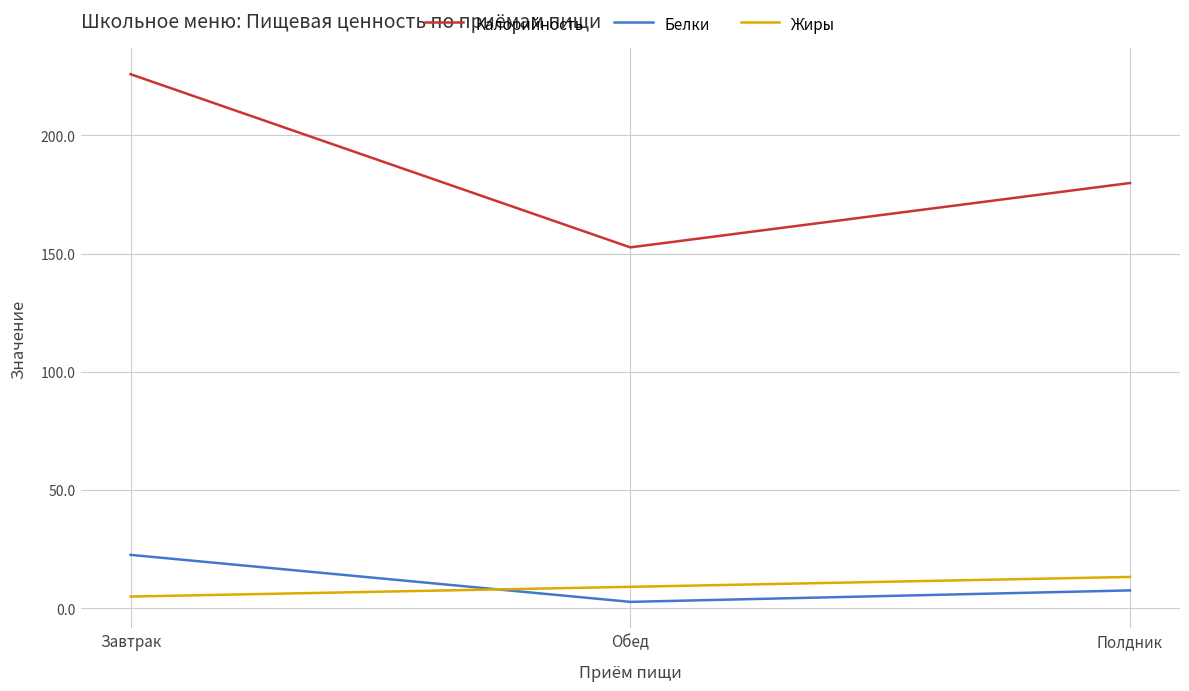

What value does the Калорийность series have at Полдник?

179.9